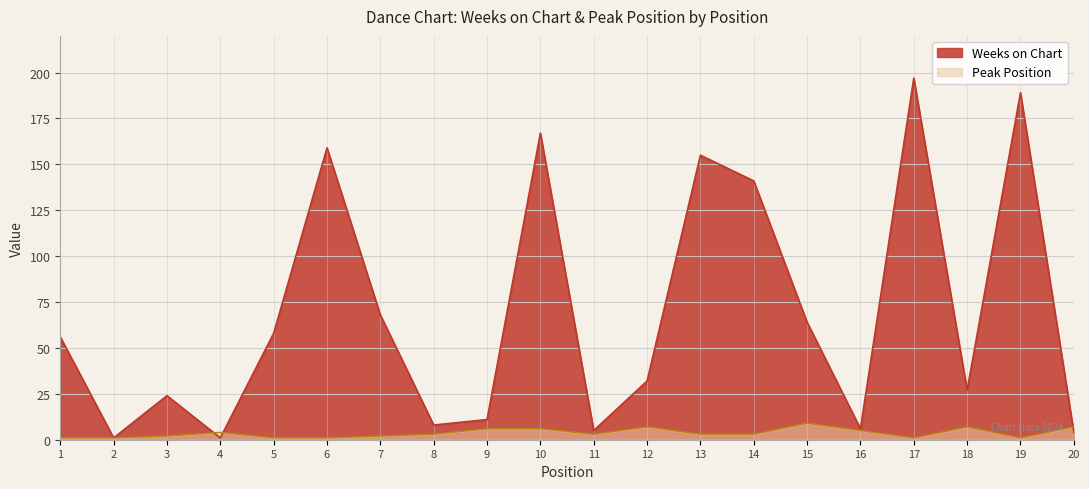

At how many categories does at least one series exceed 7?

15